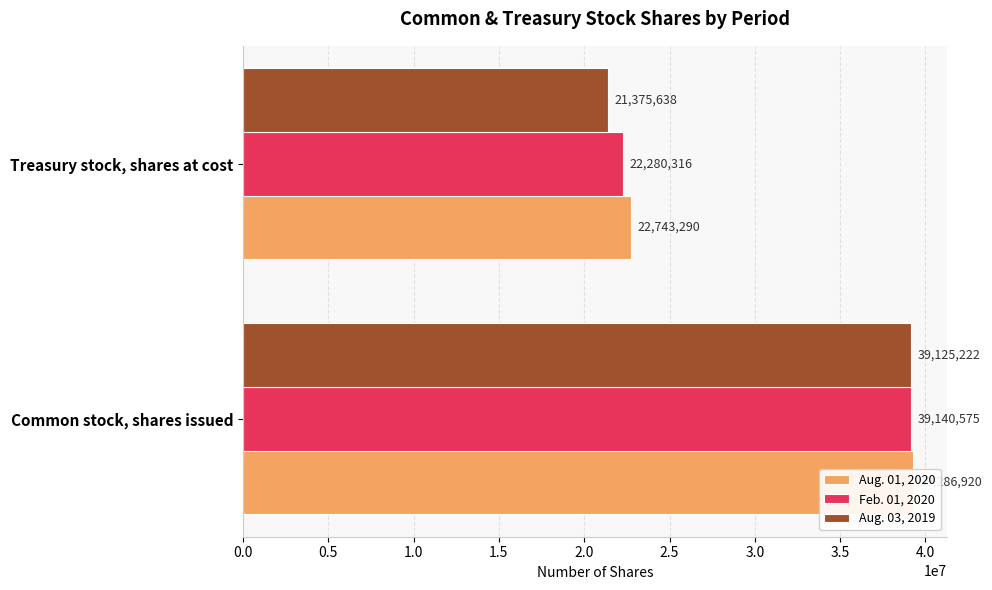

Rank the series at Common stock, shares issued from highest to lowest value.

Aug. 01, 2020, Feb. 01, 2020, Aug. 03, 2019